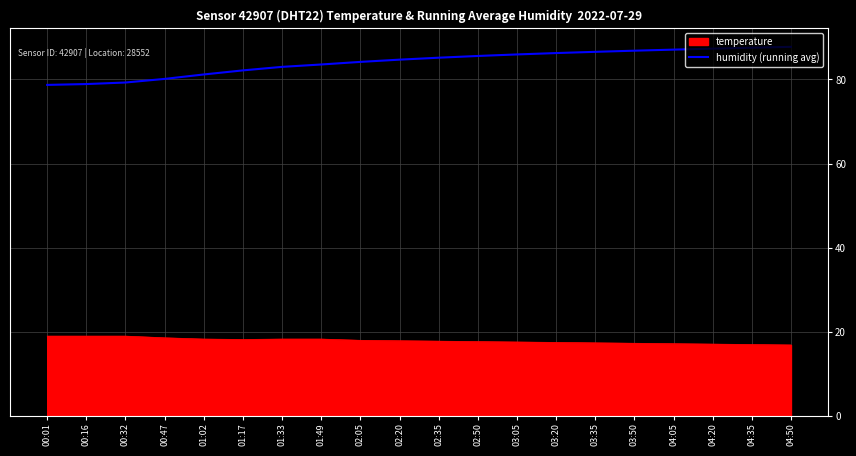

Is it true that humidity (running avg) equals 84.7 at 02:20?

True